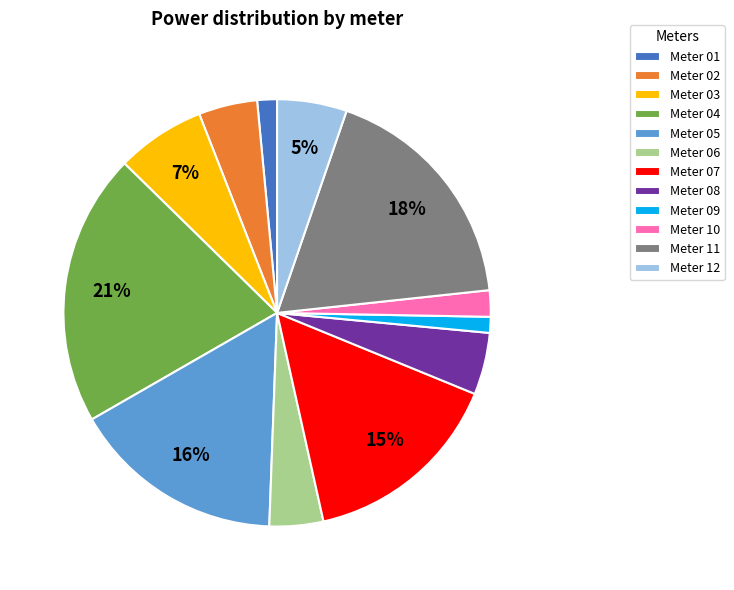

To the nearest percent, what is the average slice percentage?

8%